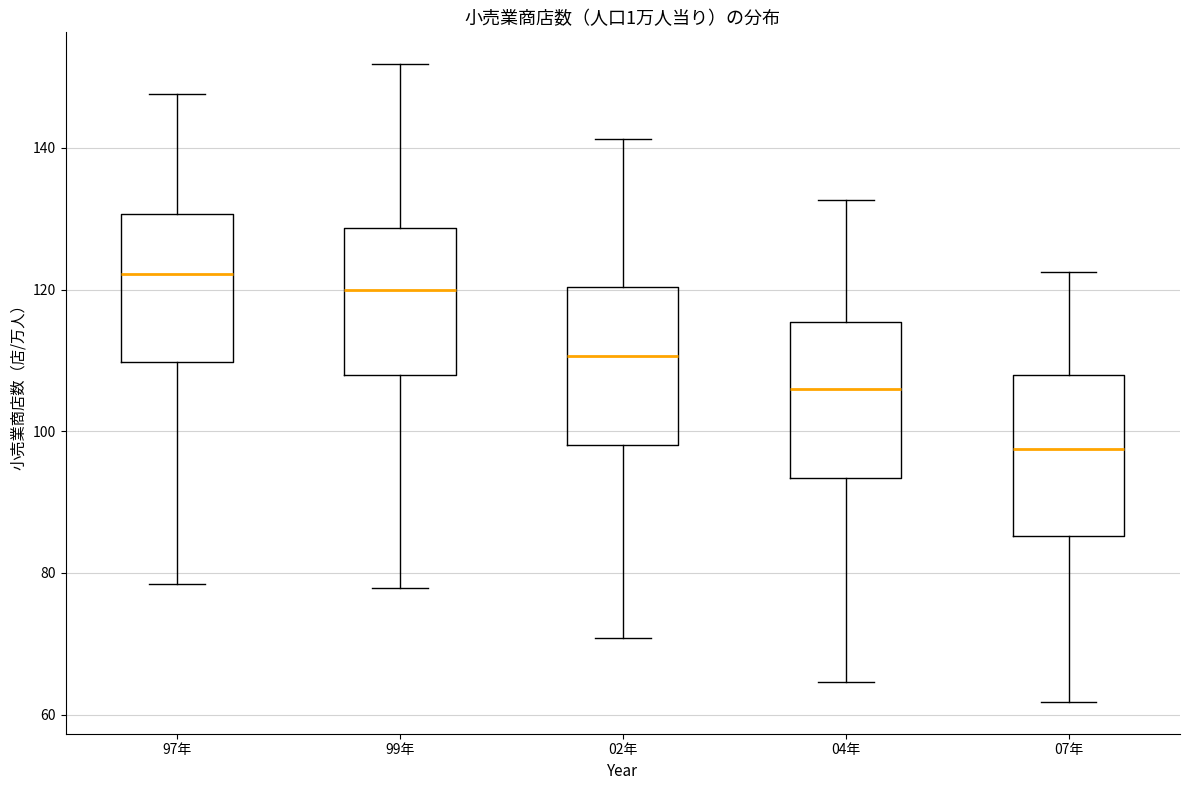

Reading left to right, transcribe this box plot: for each box, give where its median line is, the range the box spans, and where its two whiskers end, as read against the y-axis. The values are not printed on the chart, so give them approximately, as read against the axis.

97年: median 122, box 110 to 130, whiskers 78 to 148
99年: median 120, box 108 to 128, whiskers 78 to 152
02年: median 110, box 98 to 120, whiskers 70 to 142
04年: median 106, box 94 to 116, whiskers 64 to 132
07年: median 98, box 86 to 108, whiskers 62 to 122